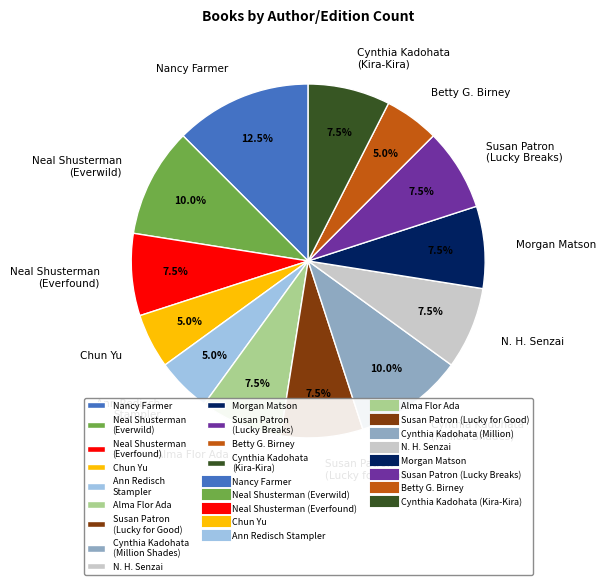

Between Neal Shusterman (Everwild) and N. H. Senzai, which is larger?

Neal Shusterman (Everwild)